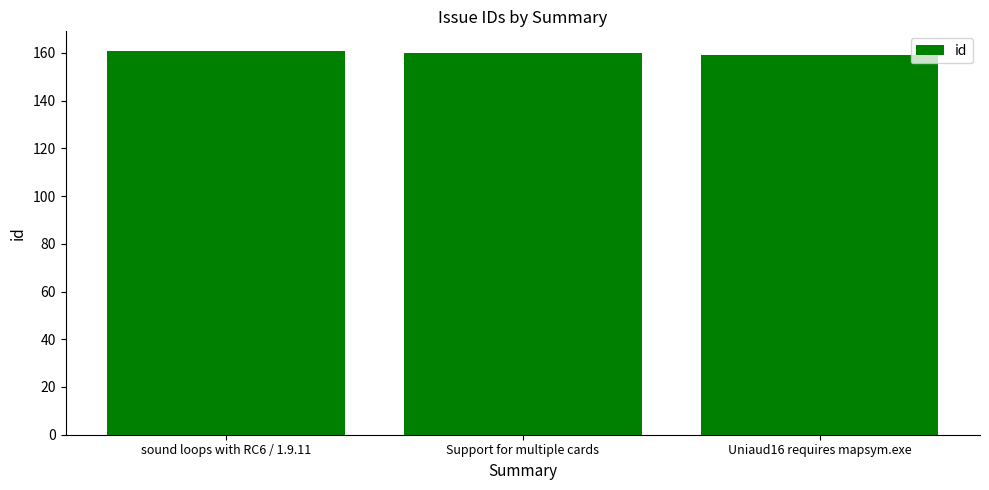

What is the minimum value shown in the chart?

159